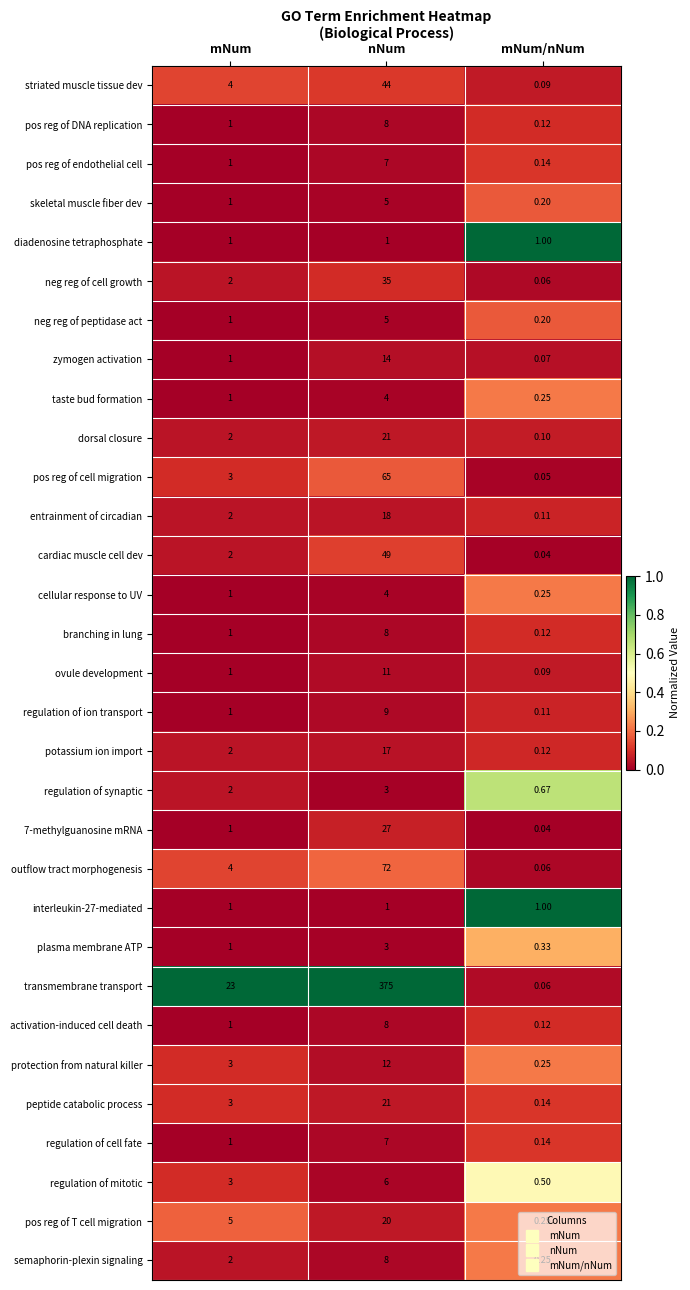

What is the difference between the highest and lowest values at nNum?

374.0